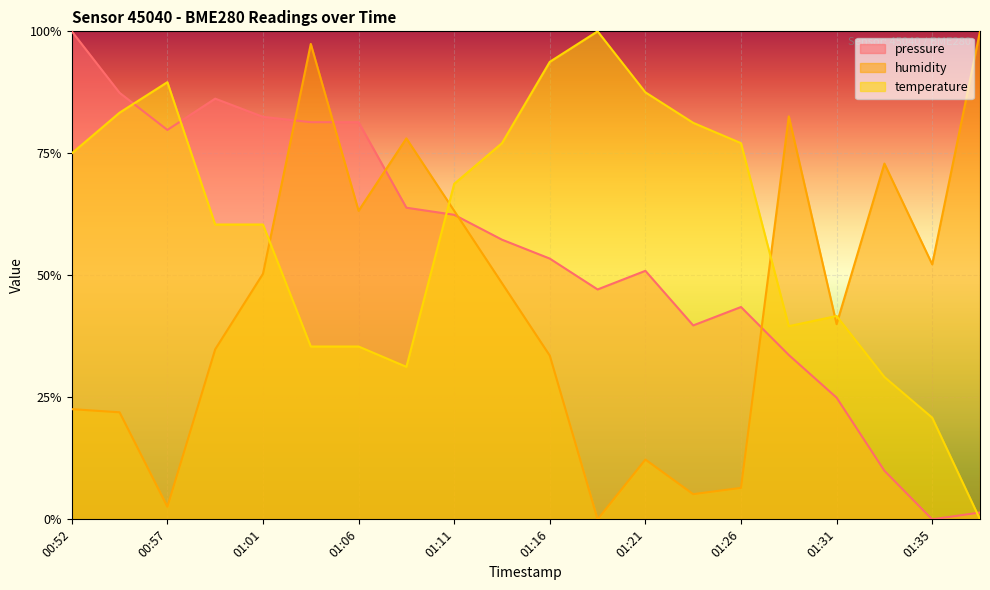

Is it true that pressure equals 0.5 at 01:01?

False